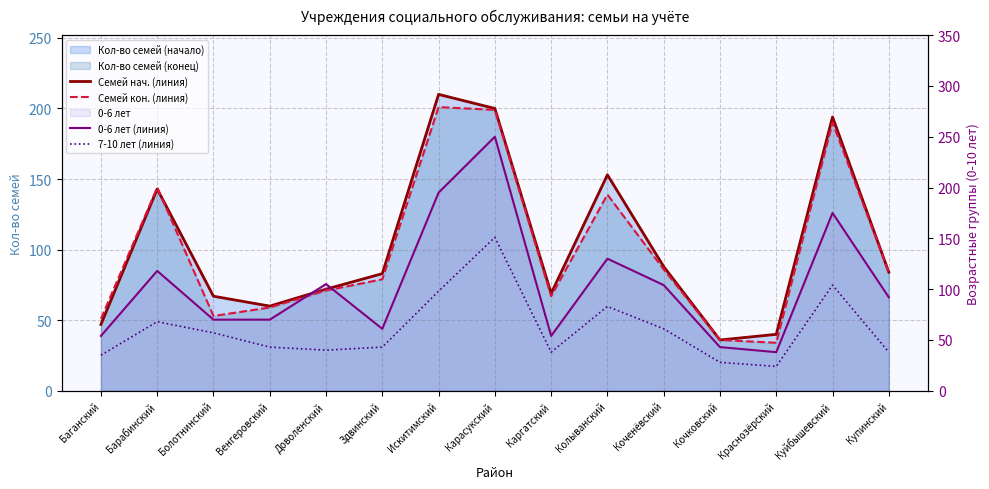

What is the difference between the Семей кон. (линия) values at Купинский and Венгеровский?

25